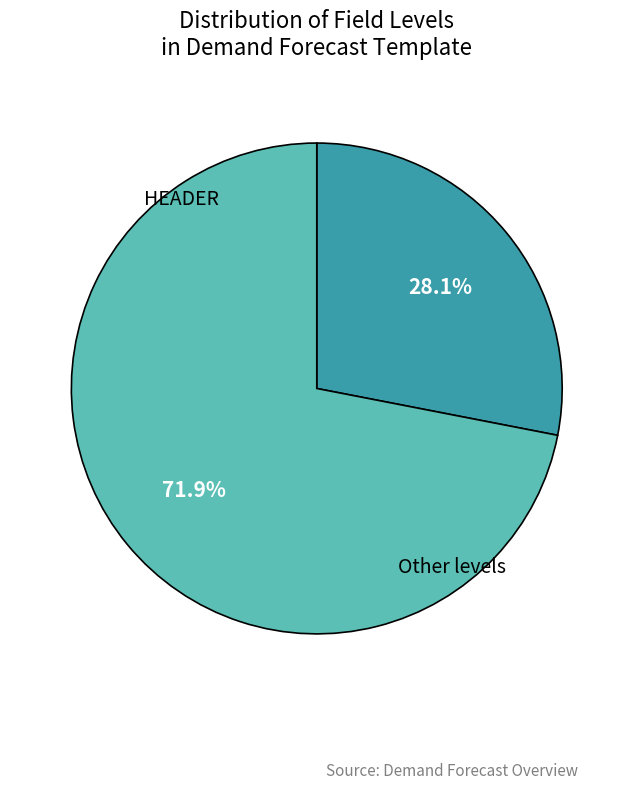

Rank the categories by value from highest to lowest.

Other, HEADER